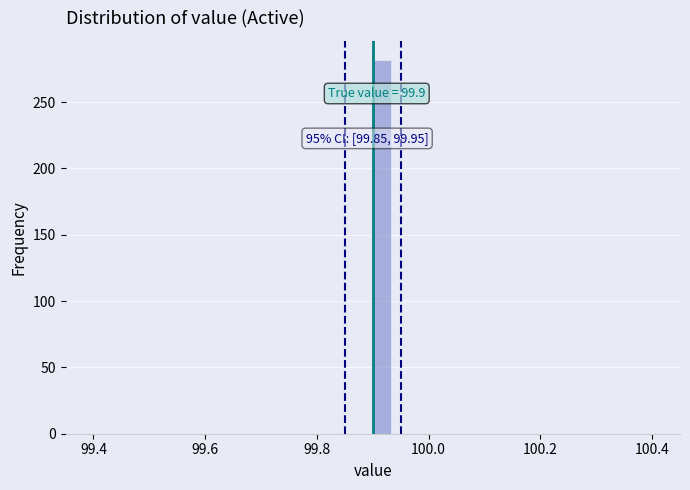

Read against the x-axis, roughly where is the centre of the tallest bar?

99.92